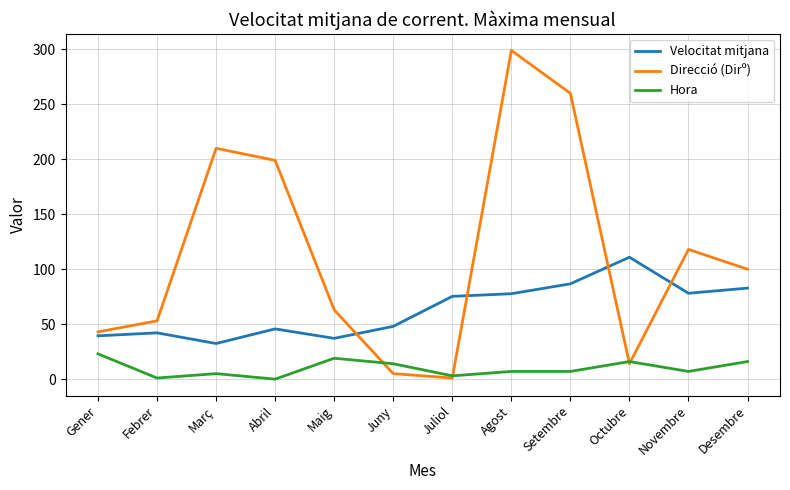

Where is the first local minimum for Direcció (Dirº)?

Juliol